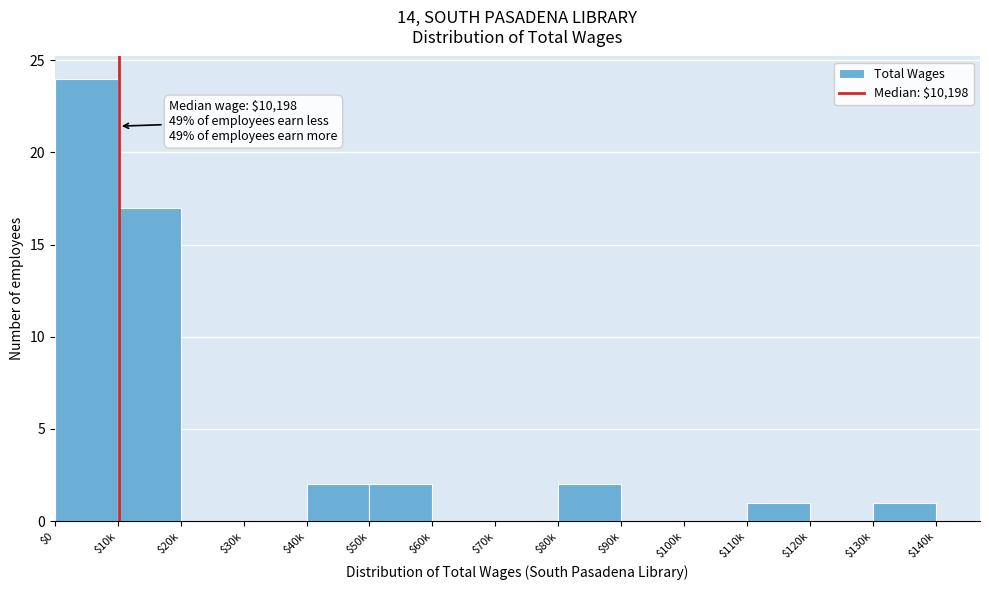

What is the sum of all values?

49